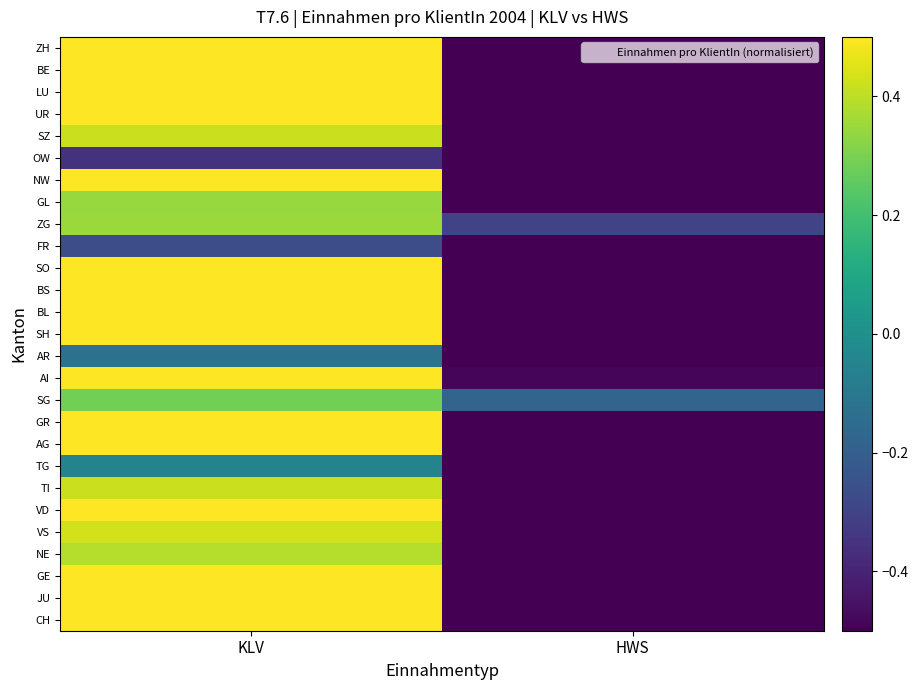

Rank the series at KLV from lowest to highest value.

OW, FR, AR, TG, SG, GL, ZG, NE, SZ, TI, VS, AG, GE, SH, GR, CH, LU, ZH, AI, SO, BE, BL, NW, UR, VD, BS, JU